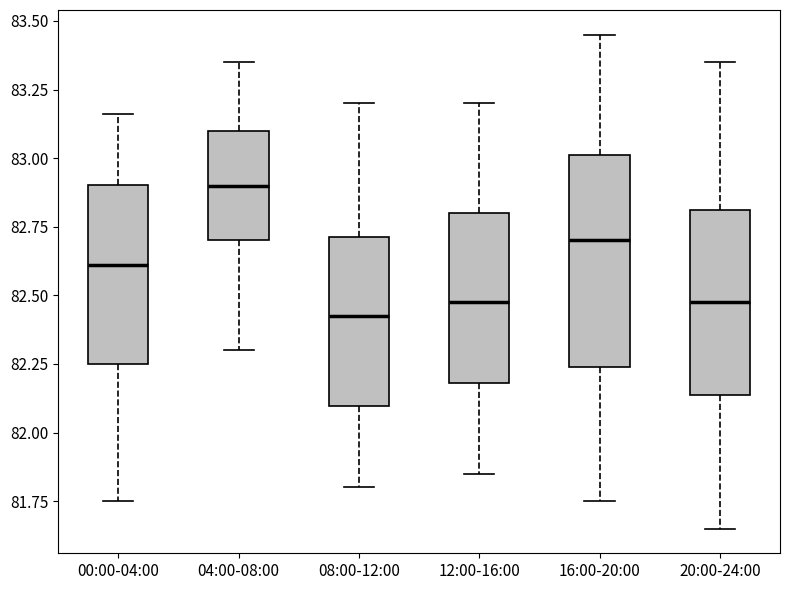

Reading left to right, read every box against the y-axis: the position of its median line, the range the box covers, and the ends of its whiskers. The values are not printed on the chart, so give them approximately, as read against the axis.

00:00-04:00: median 82.60, box 82.25 to 82.90, whiskers 81.75 to 83.15
04:00-08:00: median 82.90, box 82.70 to 83.10, whiskers 82.30 to 83.35
08:00-12:00: median 82.45, box 82.10 to 82.70, whiskers 81.80 to 83.20
12:00-16:00: median 82.50, box 82.20 to 82.80, whiskers 81.85 to 83.20
16:00-20:00: median 82.70, box 82.25 to 83.00, whiskers 81.75 to 83.45
20:00-24:00: median 82.50, box 82.15 to 82.80, whiskers 81.65 to 83.35